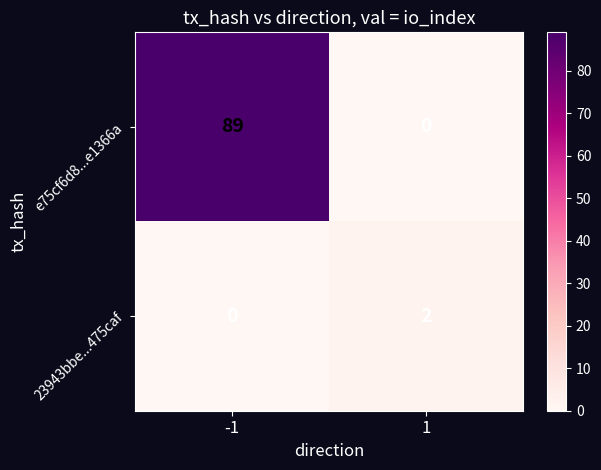

What is the total value across all series at 1?

2